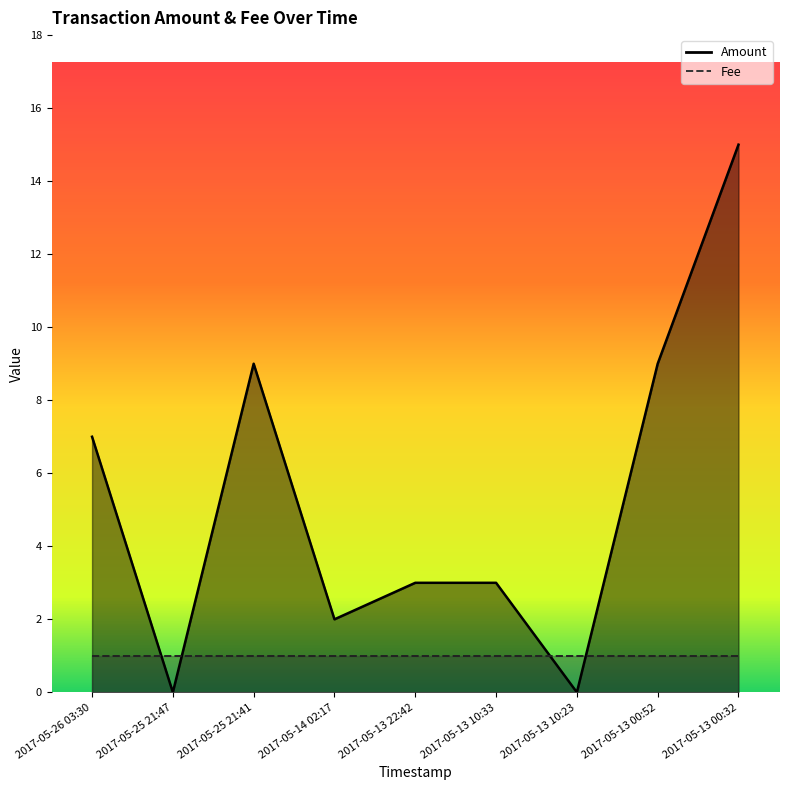

How many points are lower than both their immediate neighbors (excluding endpoints)?

3